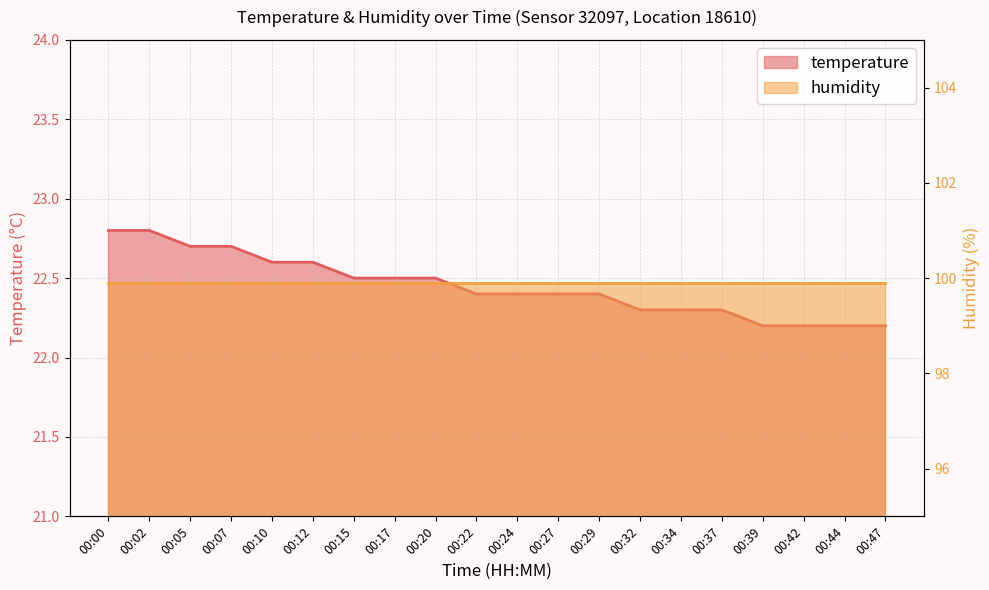

Which has a higher value, 00:44 or 00:32?

00:32